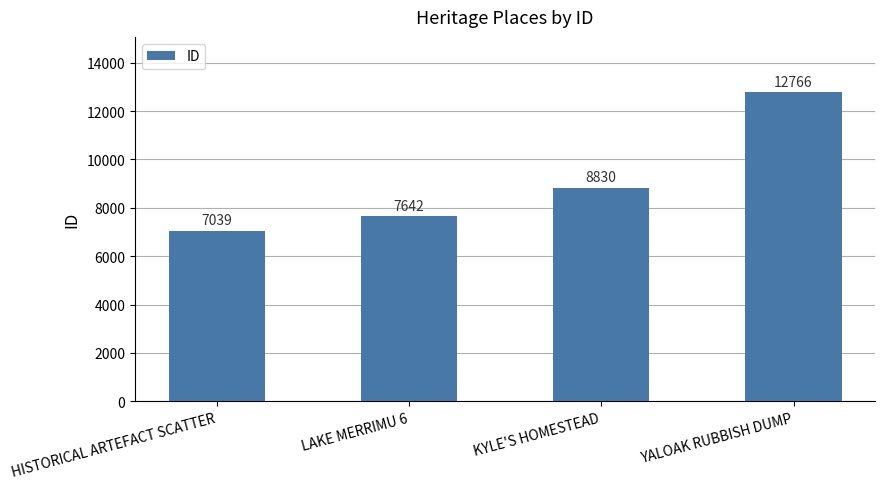

What is the label of the 1st bar from the right?

YALOAK RUBBISH DUMP